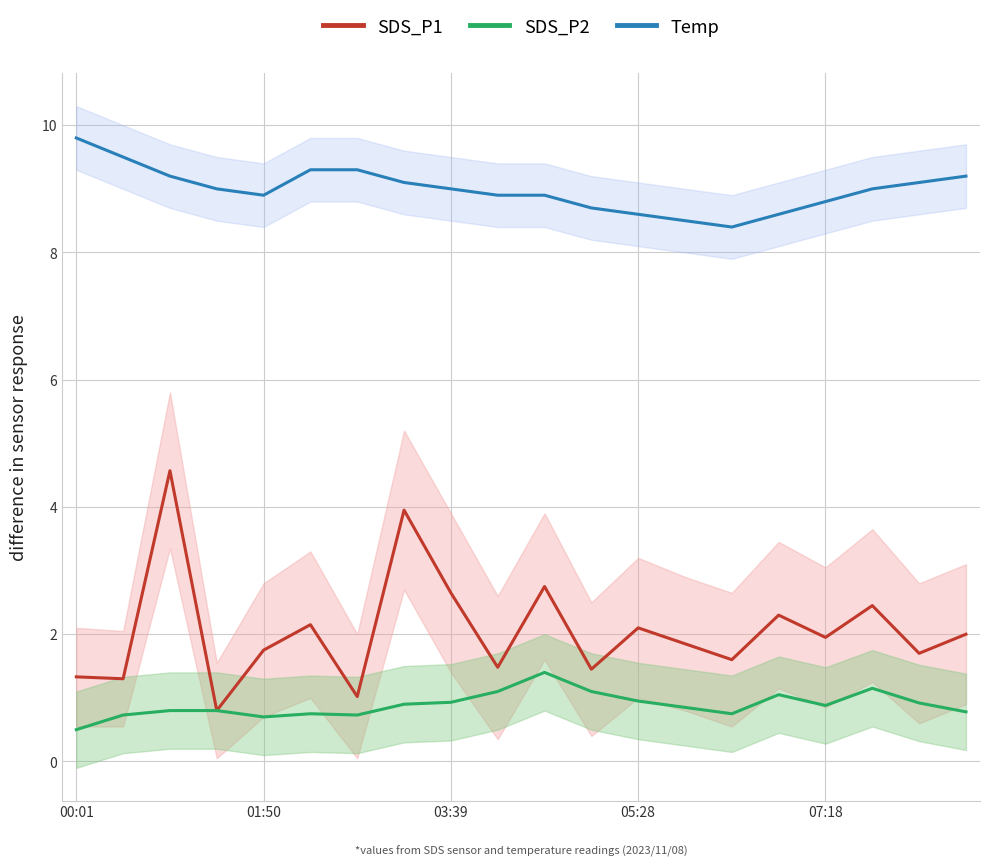

What is the smallest value displayed?

0.5